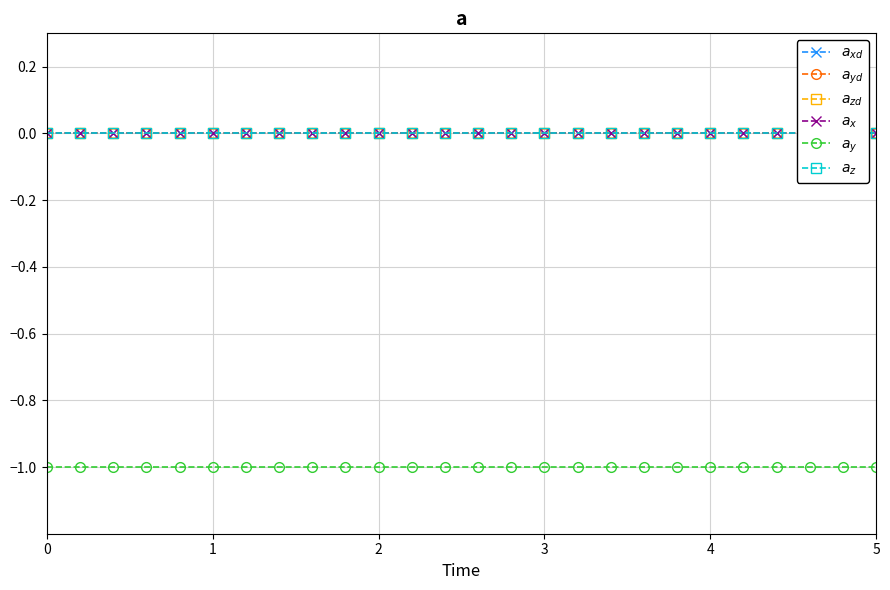

Which series changed the most between 8 and 25?

$a_{xd}$